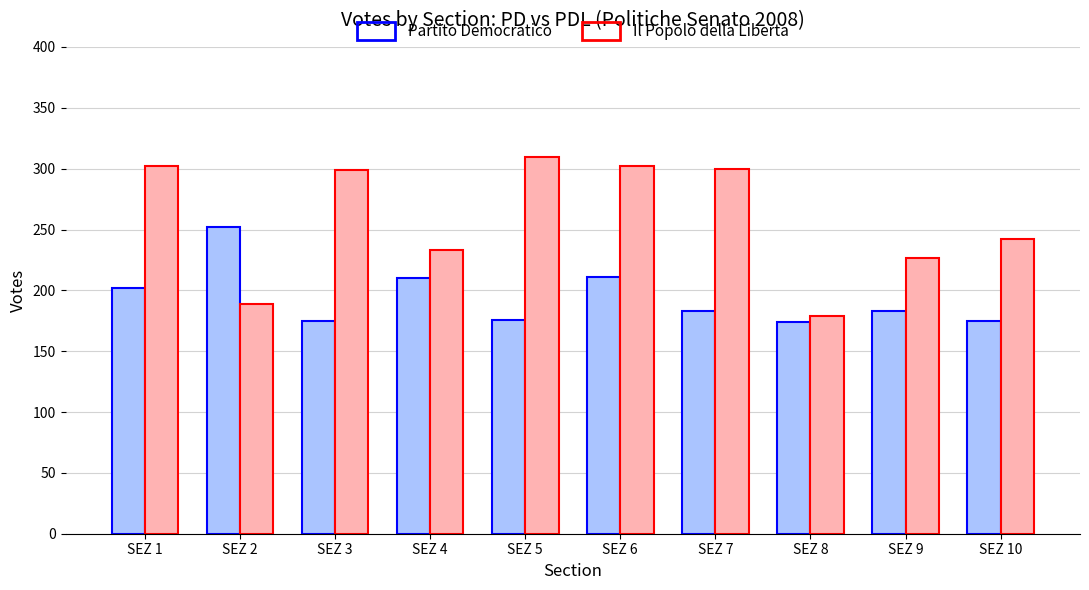

What is the average value of the Partito Democratico series?

194